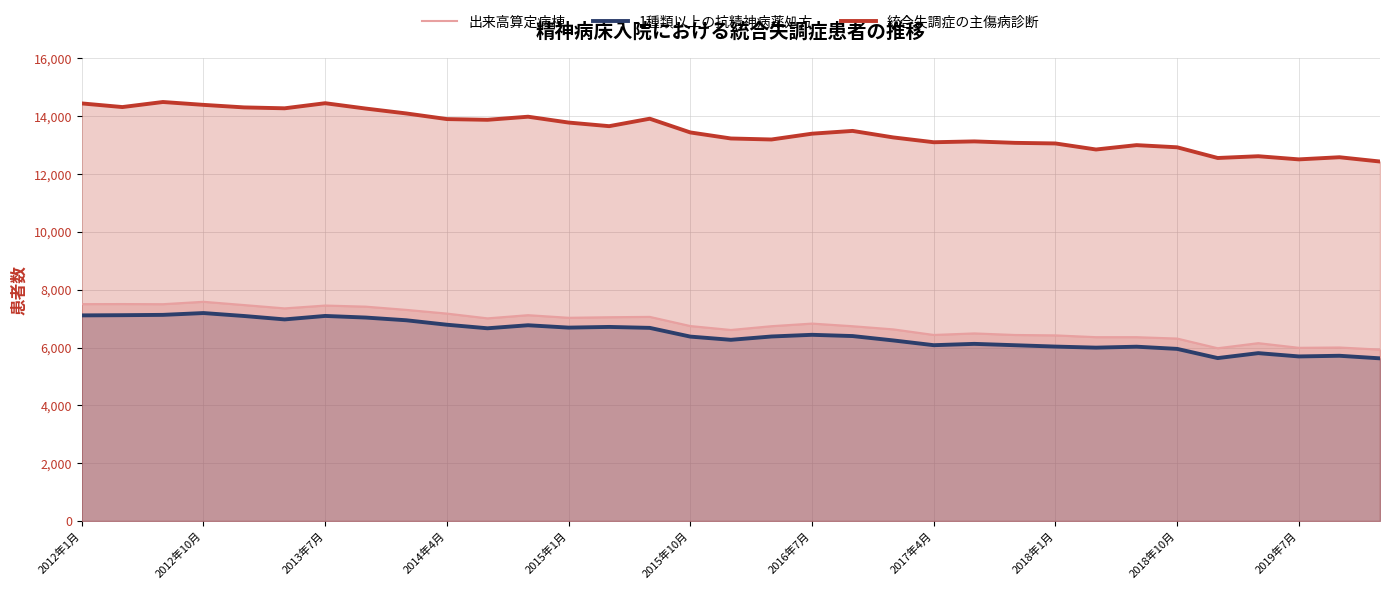

Which series has the largest total across all categories?

統合失調症の主傷病診断